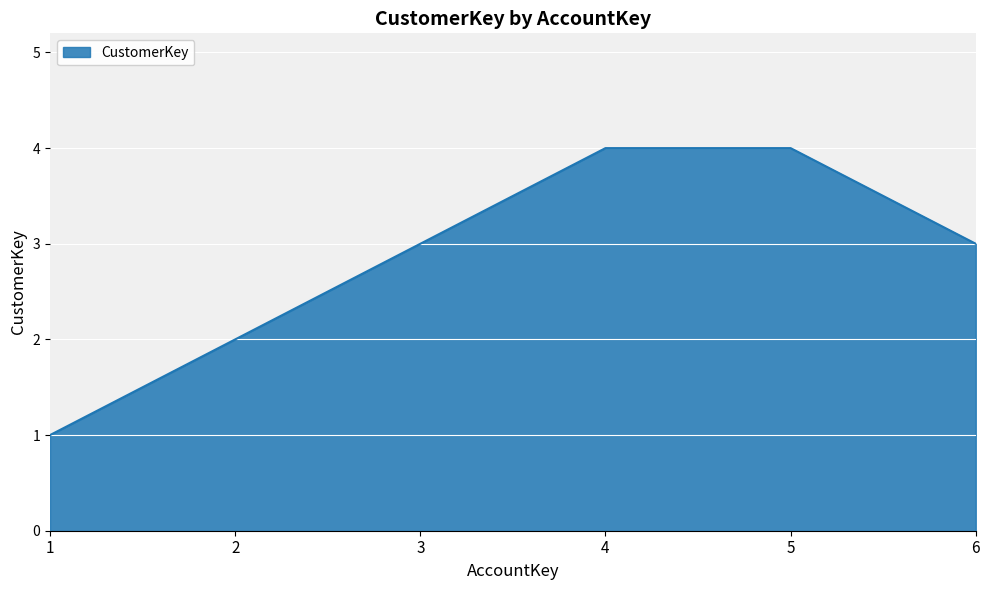

Between 5 and 1, which is larger?

5